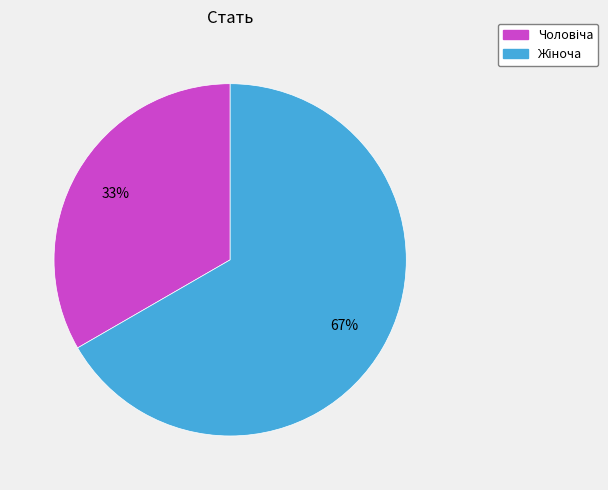

To the nearest percent, what is the average slice percentage?

50%